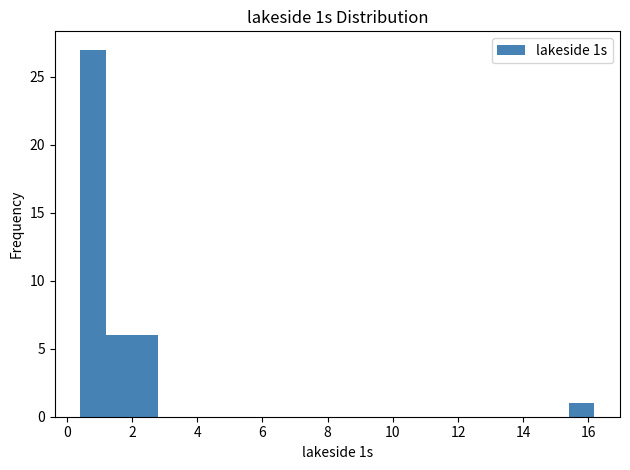

Read against the x-axis, roughly where is the centre of the tallest bar?

0.8